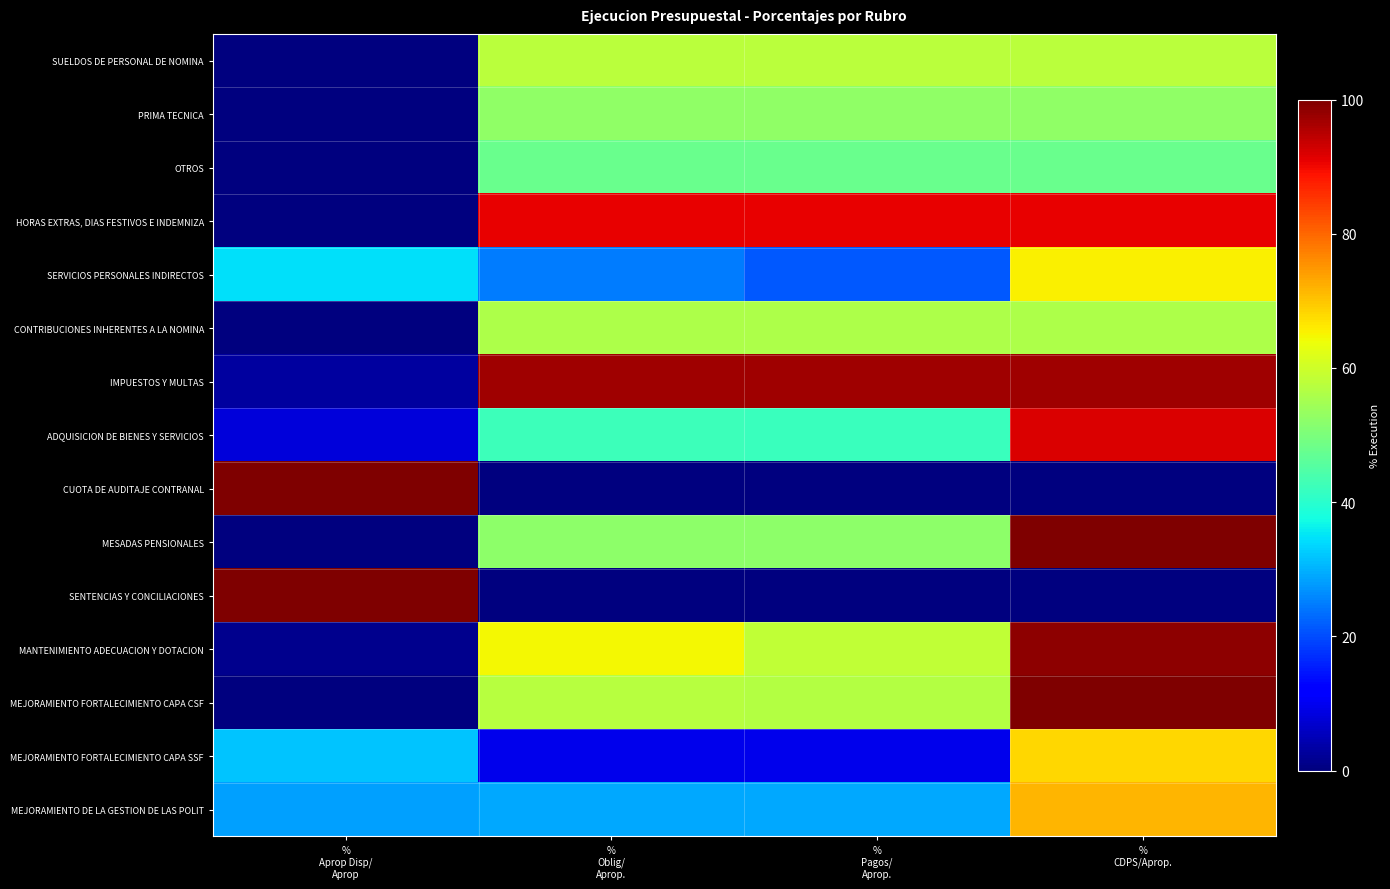

Reading left to right, list all the values displayed in this chart.

SUELDOS DE PERSONAL DE NOMINA: %
Aprop Disp/
Aprop=0.0	%
Oblig/
Aprop.=57.6	%
Pagos/
Aprop.=57.6	%
CDPS/Aprop.=57.6
PRIMA TECNICA: %
Aprop Disp/
Aprop=0.0	%
Oblig/
Aprop.=52.6	%
Pagos/
Aprop.=52.6	%
CDPS/Aprop.=52.6
OTROS: %
Aprop Disp/
Aprop=0.0	%
Oblig/
Aprop.=47.9	%
Pagos/
Aprop.=47.9	%
CDPS/Aprop.=47.9
HORAS EXTRAS, DIAS FESTIVOS E INDEMNIZA: %
Aprop Disp/
Aprop=0.0	%
Oblig/
Aprop.=90.9	%
Pagos/
Aprop.=90.9	%
CDPS/Aprop.=90.9
SERVICIOS PERSONALES INDIRECTOS: %
Aprop Disp/
Aprop=34.4	%
Oblig/
Aprop.=24.7	%
Pagos/
Aprop.=21.2	%
CDPS/Aprop.=65.6
CONTRIBUCIONES INHERENTES A LA NOMINA: %
Aprop Disp/
Aprop=0.0	%
Oblig/
Aprop.=56.0	%
Pagos/
Aprop.=56.0	%
CDPS/Aprop.=56.0
IMPUESTOS Y MULTAS: %
Aprop Disp/
Aprop=3.1	%
Oblig/
Aprop.=96.9	%
Pagos/
Aprop.=96.9	%
CDPS/Aprop.=96.9
ADQUISICION DE BIENES Y SERVICIOS: %
Aprop Disp/
Aprop=7.9	%
Oblig/
Aprop.=42.3	%
Pagos/
Aprop.=42.1	%
CDPS/Aprop.=92.1
CUOTA DE AUDITAJE CONTRANAL: %
Aprop Disp/
Aprop=100.0	%
Oblig/
Aprop.=0.0	%
Pagos/
Aprop.=0.0	%
CDPS/Aprop.=0.0
MESADAS PENSIONALES: %
Aprop Disp/
Aprop=0.0	%
Oblig/
Aprop.=52.0	%
Pagos/
Aprop.=52.0	%
CDPS/Aprop.=100.0
SENTENCIAS Y CONCILIACIONES: %
Aprop Disp/
Aprop=100.0	%
Oblig/
Aprop.=0.0	%
Pagos/
Aprop.=0.0	%
CDPS/Aprop.=0.0
MANTENIMIENTO ADECUACION Y DOTACION: %
Aprop Disp/
Aprop=1.2	%
Oblig/
Aprop.=64.5	%
Pagos/
Aprop.=58.6	%
CDPS/Aprop.=98.8
MEJORAMIENTO FORTALECIMIENTO CAPA CSF: %
Aprop Disp/
Aprop=0.2	%
Oblig/
Aprop.=57.4	%
Pagos/
Aprop.=57.0	%
CDPS/Aprop.=99.8
MEJORAMIENTO FORTALECIMIENTO CAPA SSF: %
Aprop Disp/
Aprop=31.9	%
Oblig/
Aprop.=9.6	%
Pagos/
Aprop.=9.6	%
CDPS/Aprop.=68.1
MEJORAMIENTO DE LA GESTION DE LAS POLIT: %
Aprop Disp/
Aprop=28.2	%
Oblig/
Aprop.=29.1	%
Pagos/
Aprop.=28.9	%
CDPS/Aprop.=71.8